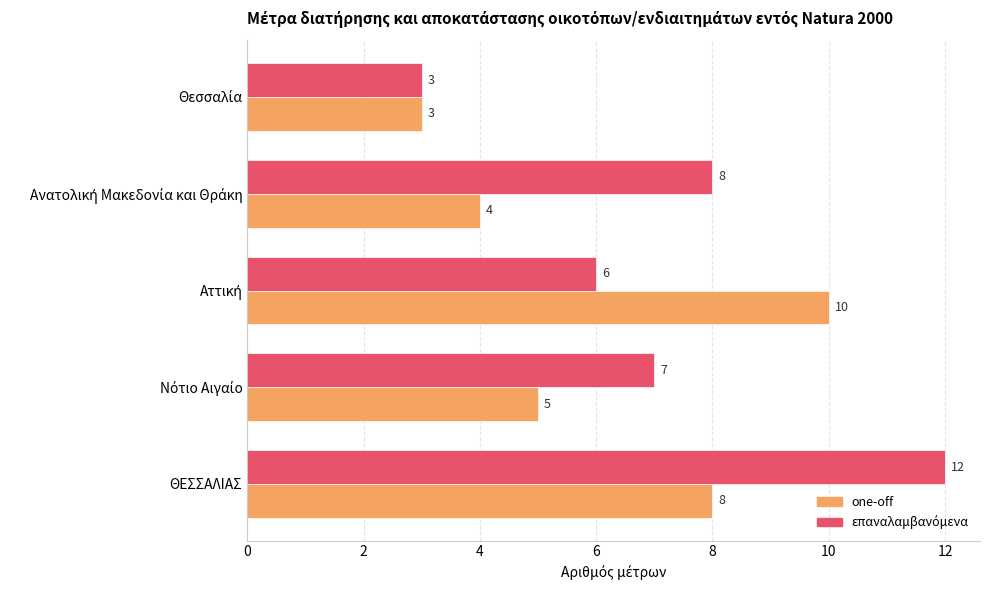

What is the difference between the highest and lowest values at ΘΕΣΣΑΛΙΑΣ?

4